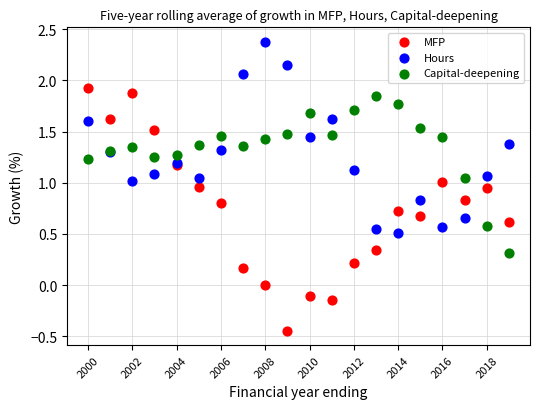

Which series has the largest Y range (max minus min)?

MFP